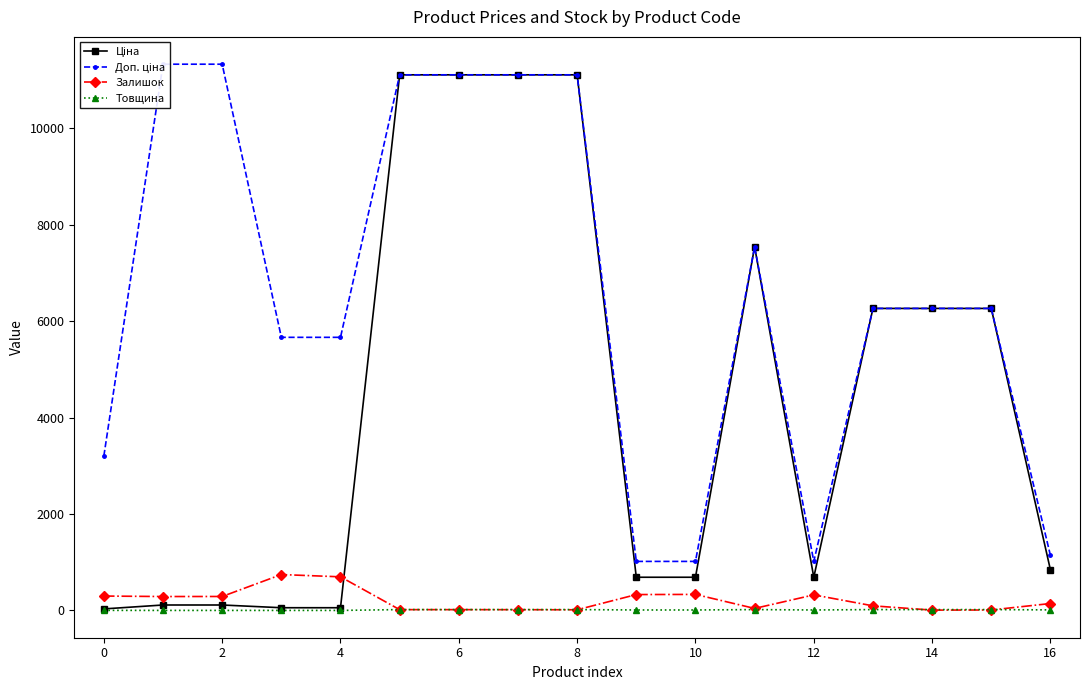

At which category does Ціна reach its first local valley?

12